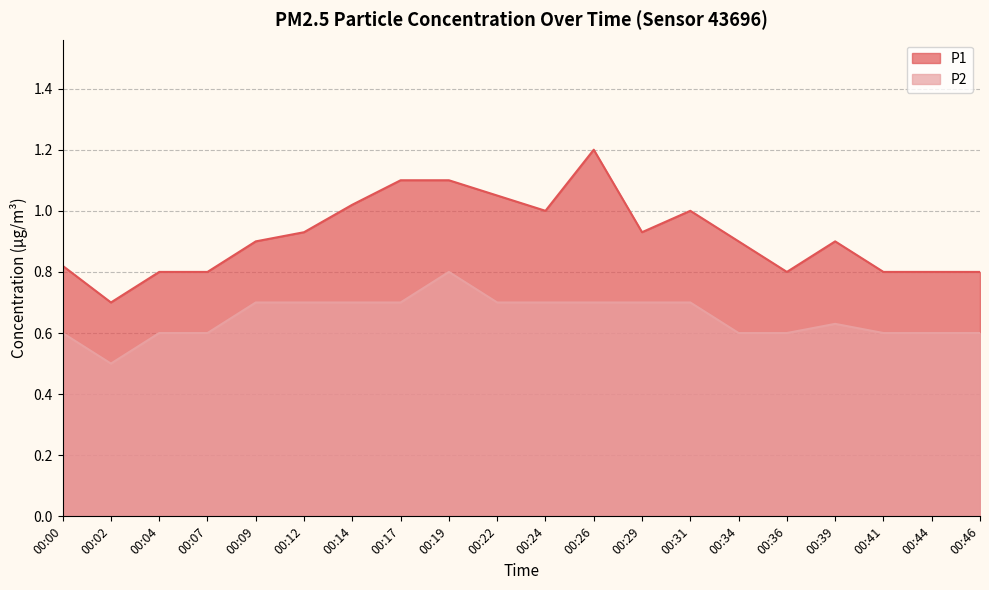

What is the difference between the maximum and minimum values in the P1 series?

0.5